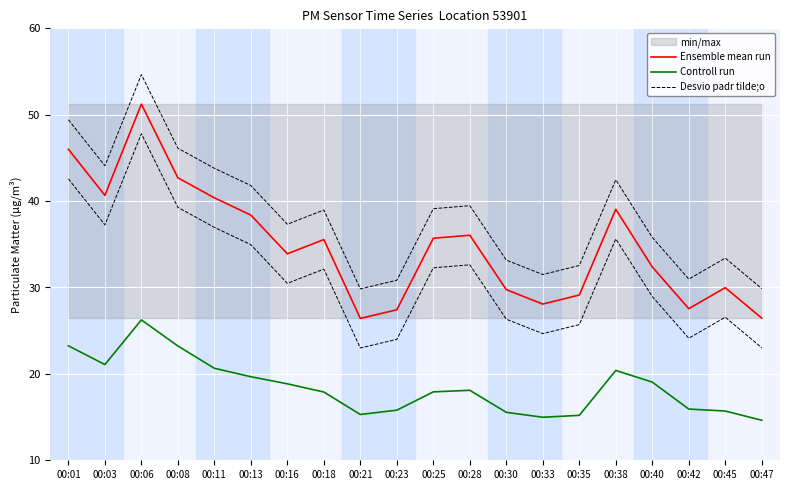

True or false: Desvio padr tilde;o and Ensemble mean run cross at least once.

False